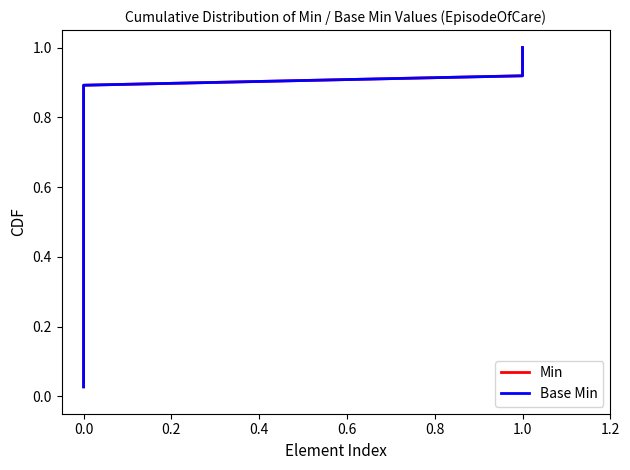

What is the label of the 34th point from the right?

0.4